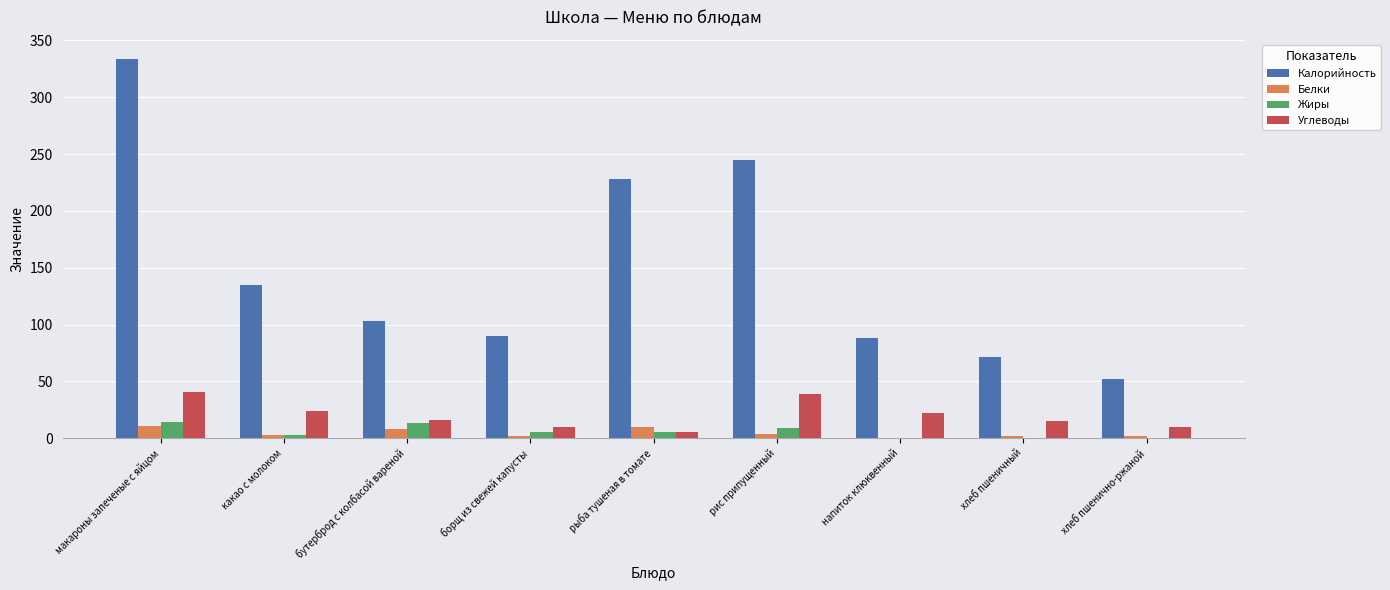

At which label does Калорийность reach its peak?

макароны запеченые с яйцом